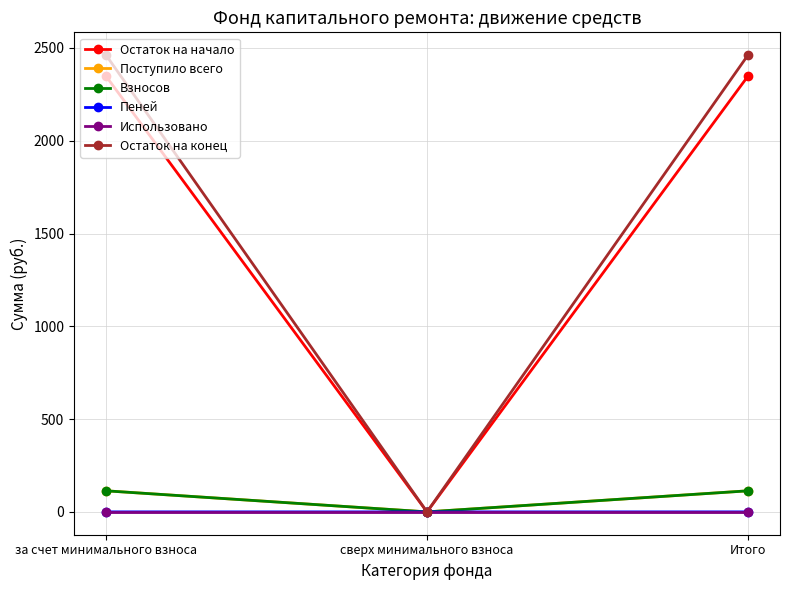

At how many categories does at least one series exceed 873?

2